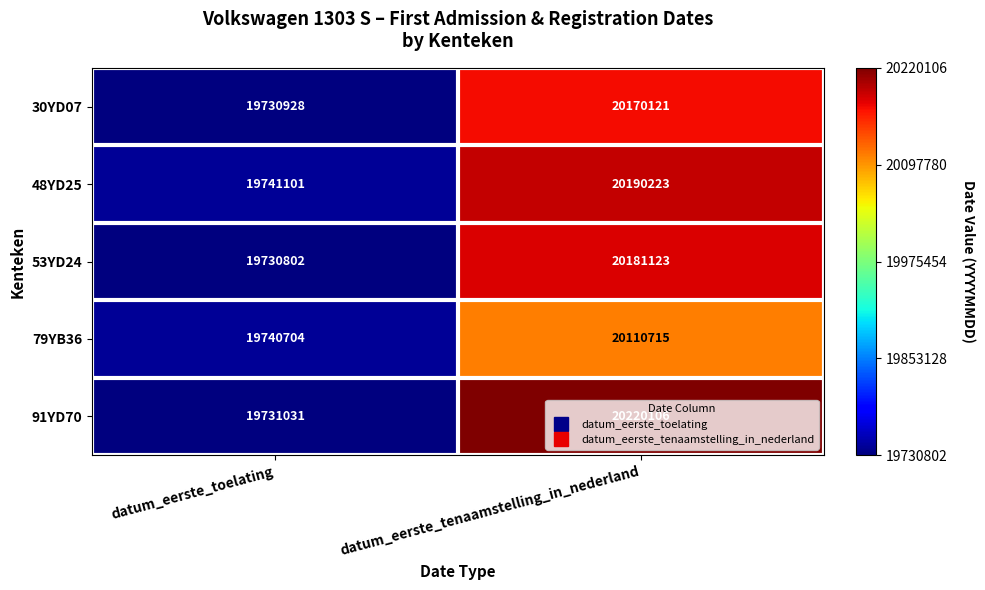

What is the total value across all series at datum_eerste_tenaamstelling_in_nederland?

100872288